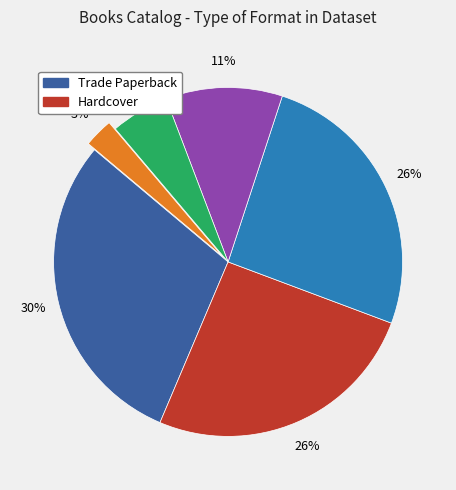

Is there any slice that represents more than half of the pie?

No